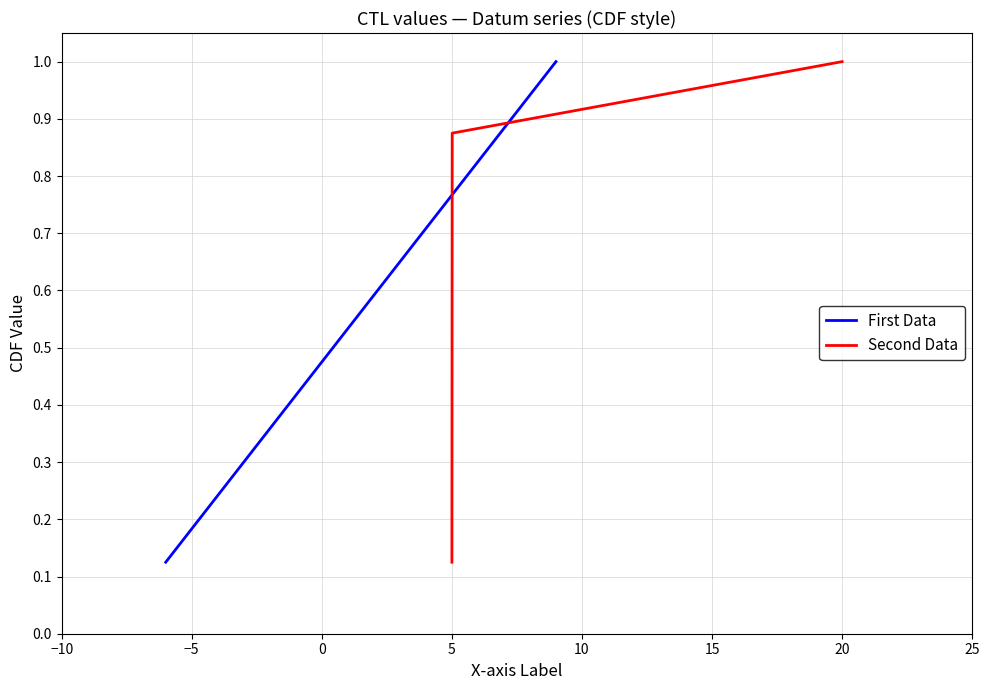

The First Data series shows 0.2 at −10. True or false?

False